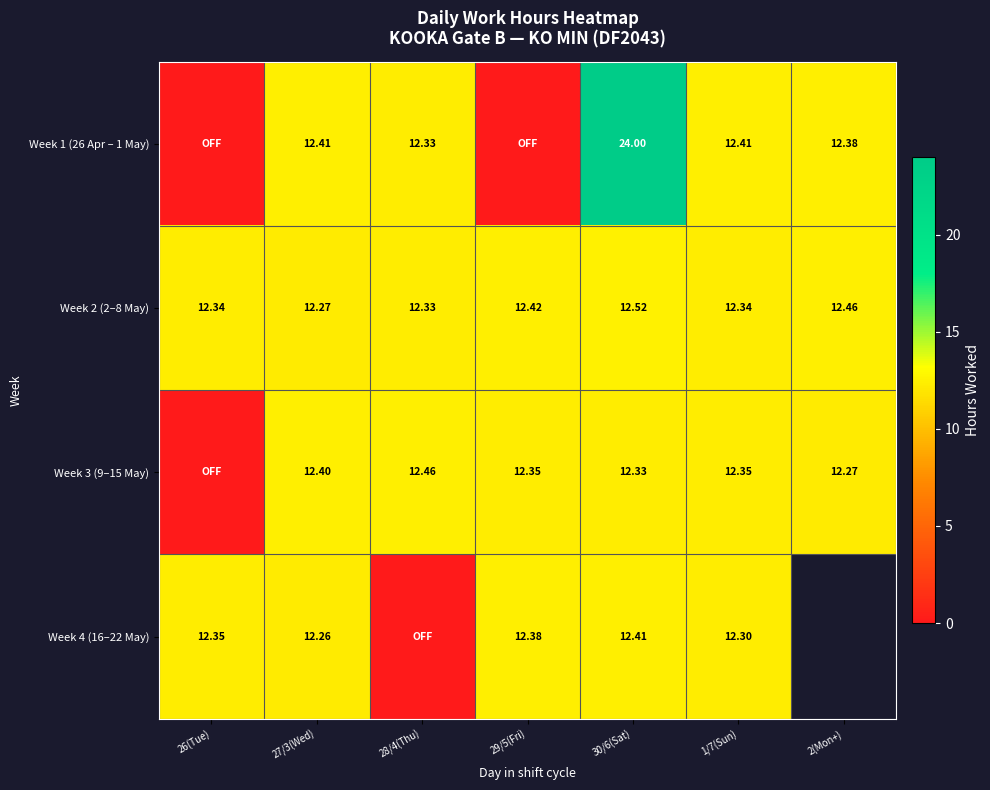

What value does the Week 1 (26 Apr – 1 May) series have at 28/4(Thu)?

12.3